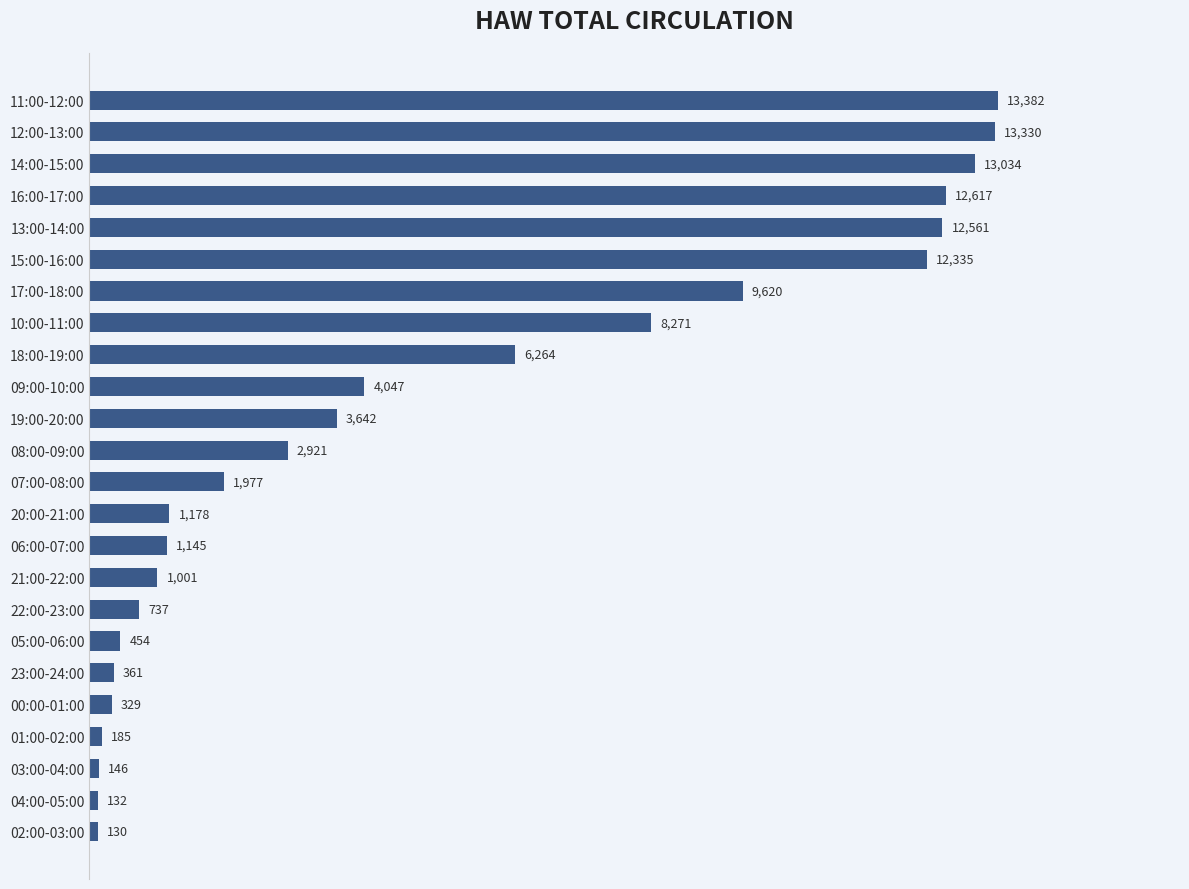

List the labels in order of value, largest first.

11:00-12:00, 12:00-13:00, 14:00-15:00, 16:00-17:00, 13:00-14:00, 15:00-16:00, 17:00-18:00, 10:00-11:00, 18:00-19:00, 09:00-10:00, 19:00-20:00, 08:00-09:00, 07:00-08:00, 20:00-21:00, 06:00-07:00, 21:00-22:00, 22:00-23:00, 05:00-06:00, 23:00-24:00, 00:00-01:00, 01:00-02:00, 03:00-04:00, 04:00-05:00, 02:00-03:00